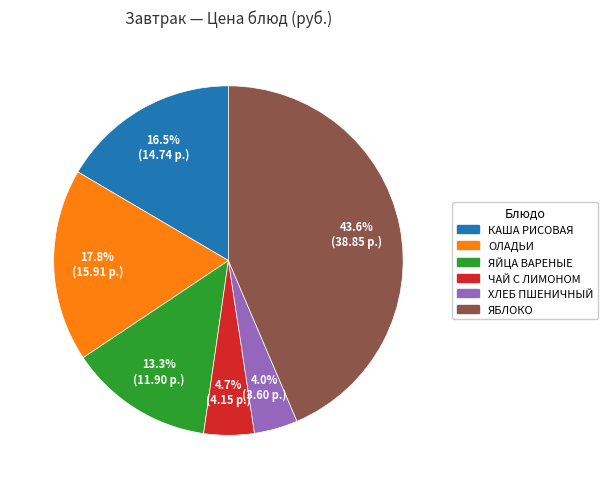

To the nearest percent, what is the difference between the largest and smallest slice percentages?

40%